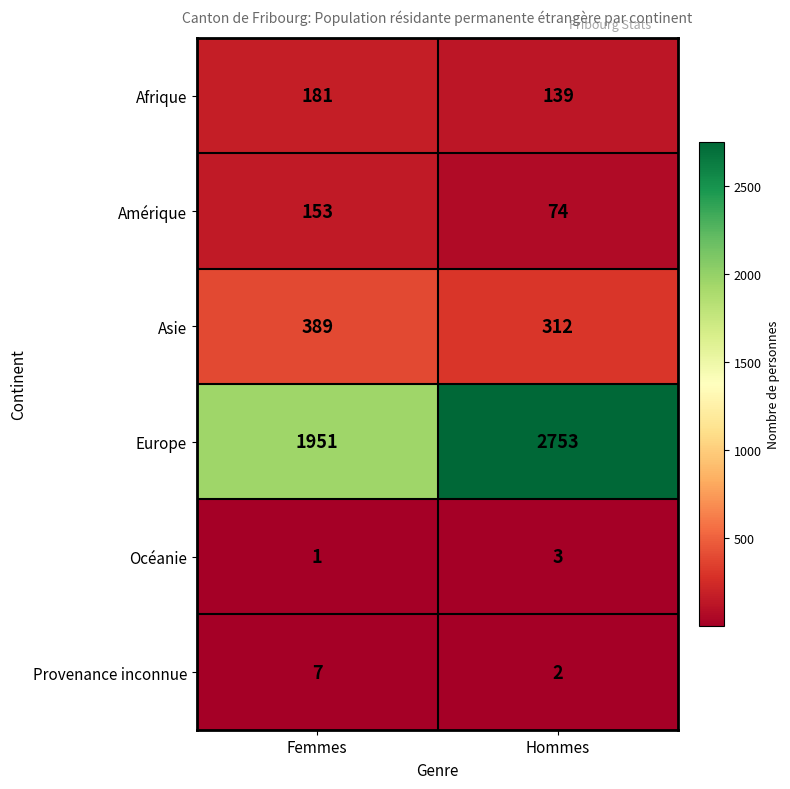

What is the minimum value for Amérique?

74